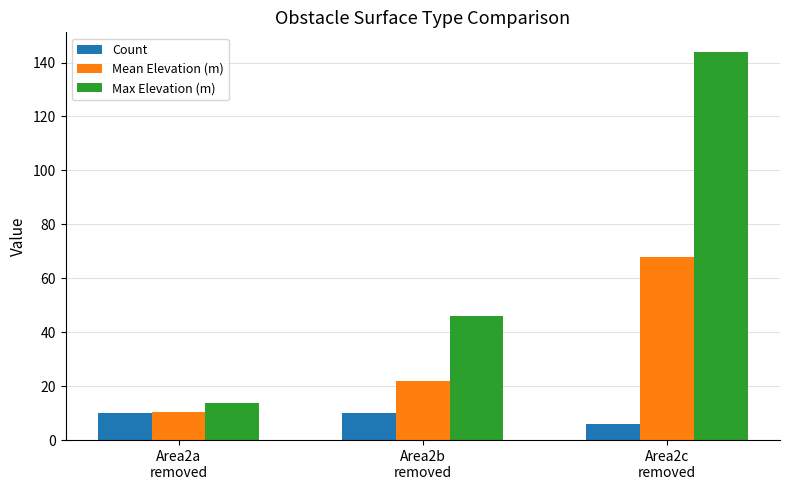

Are the bars grouped side by side (vs. stacked)?

Yes